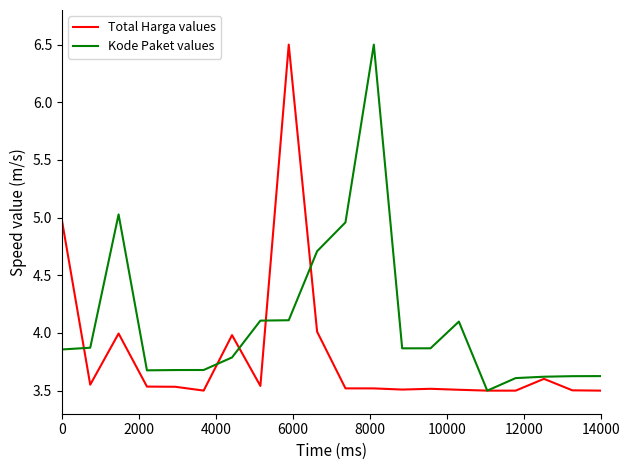

Rank the series by their average value, from highest to lowest.

Kode Paket values, Total Harga values